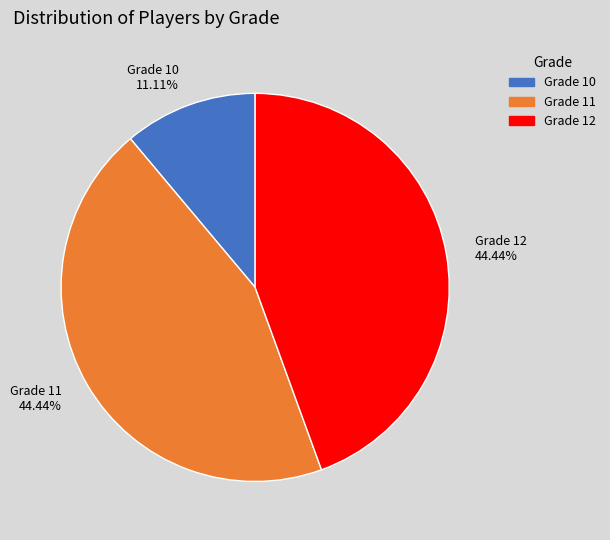

Does any single category account for the majority?

No